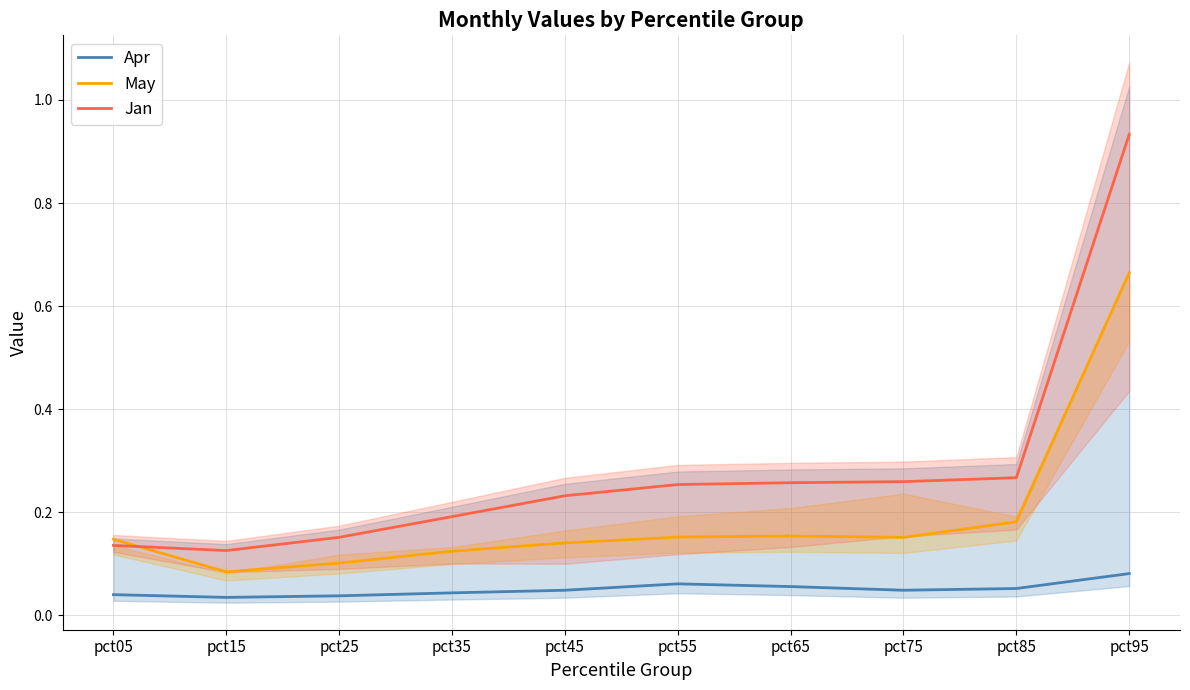

The value of Jan at pct05 is 0.0. True or false?

False